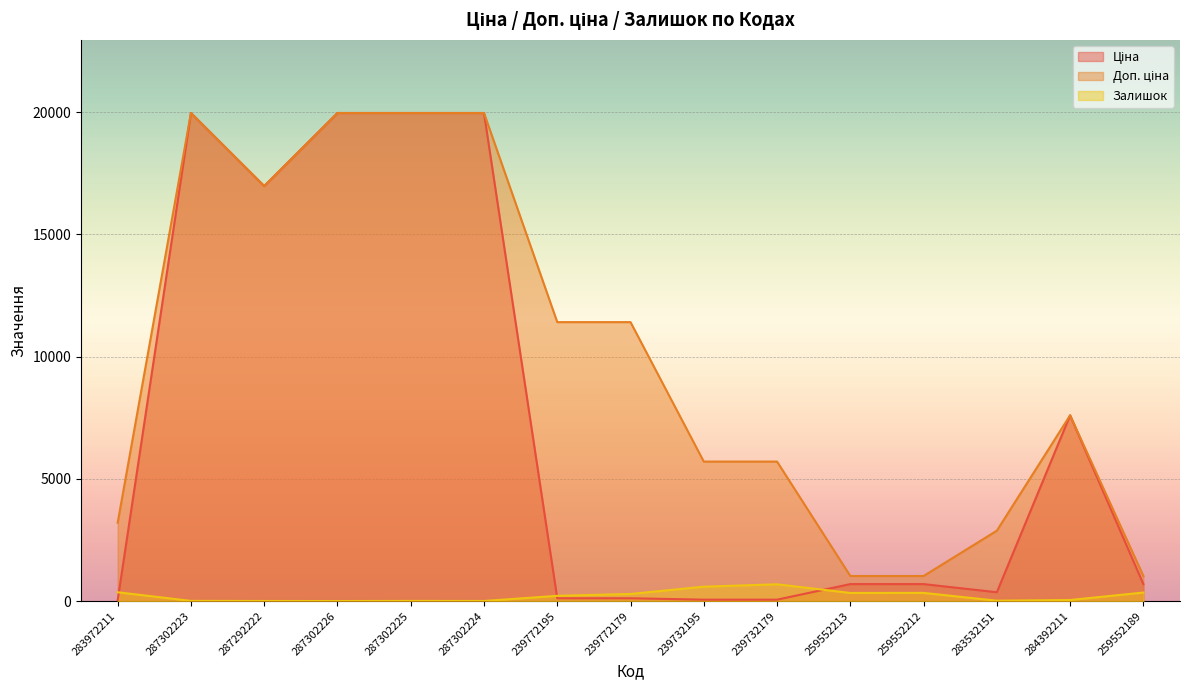

Count the number of data series in this chart.

3